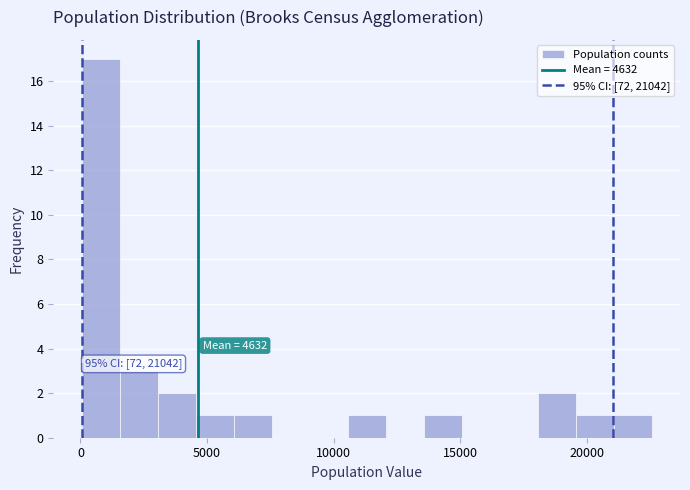

Read against the x-axis, roughly where is the centre of the tallest bar?

1000